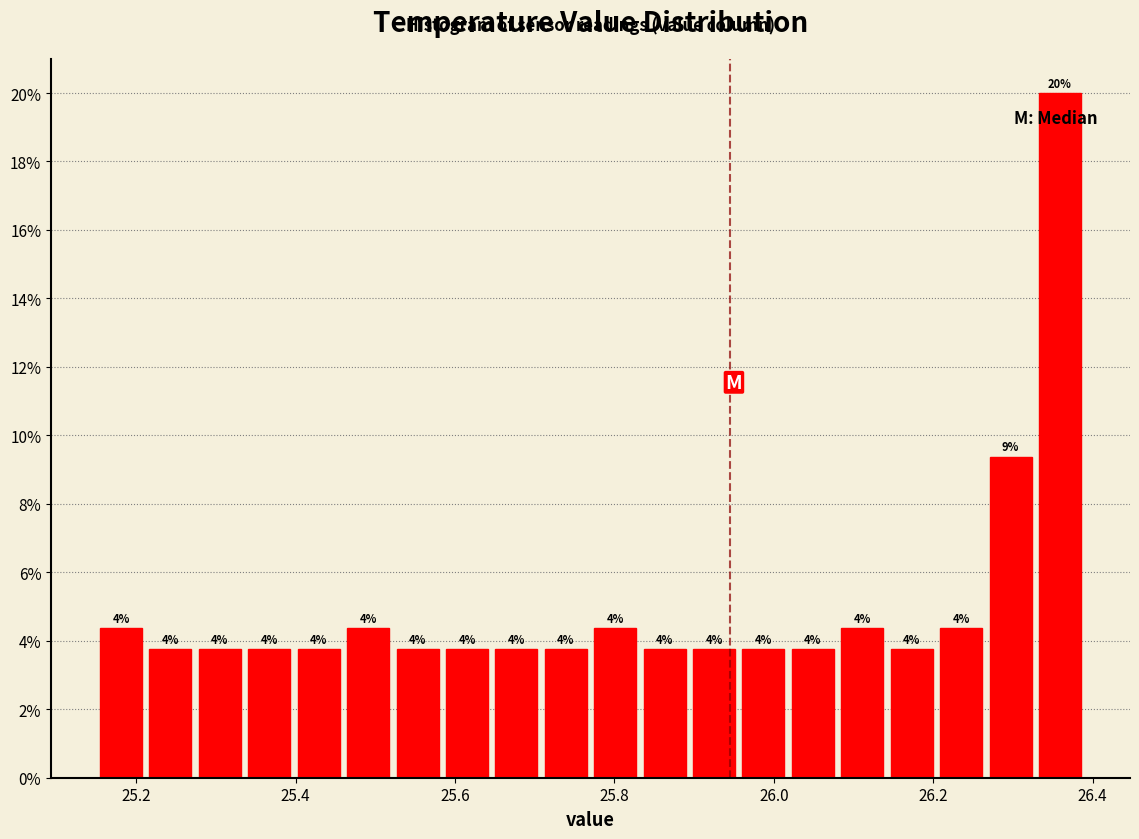

Read against the x-axis, roughly where is the centre of the tallest bar?

26.36